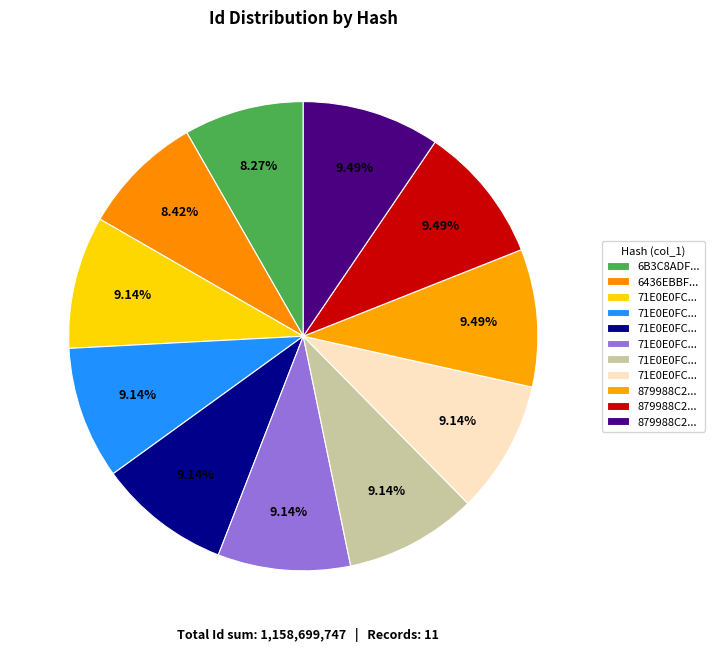

How many slices are in this pie chart?

11